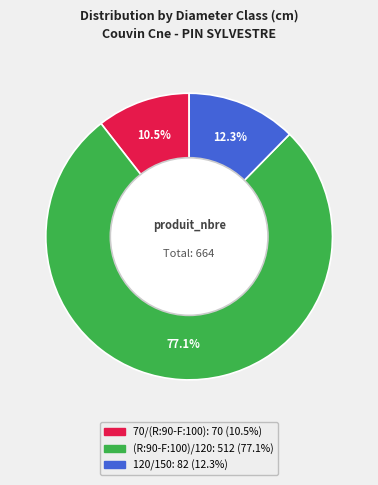

True or false: 70/(R:90-F:100) accounts for 1% of the total.

False